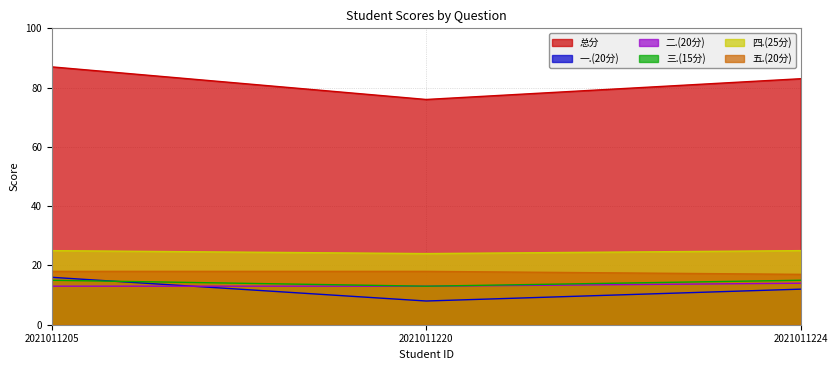

At which label is 总分 closest to 81?

2021011224